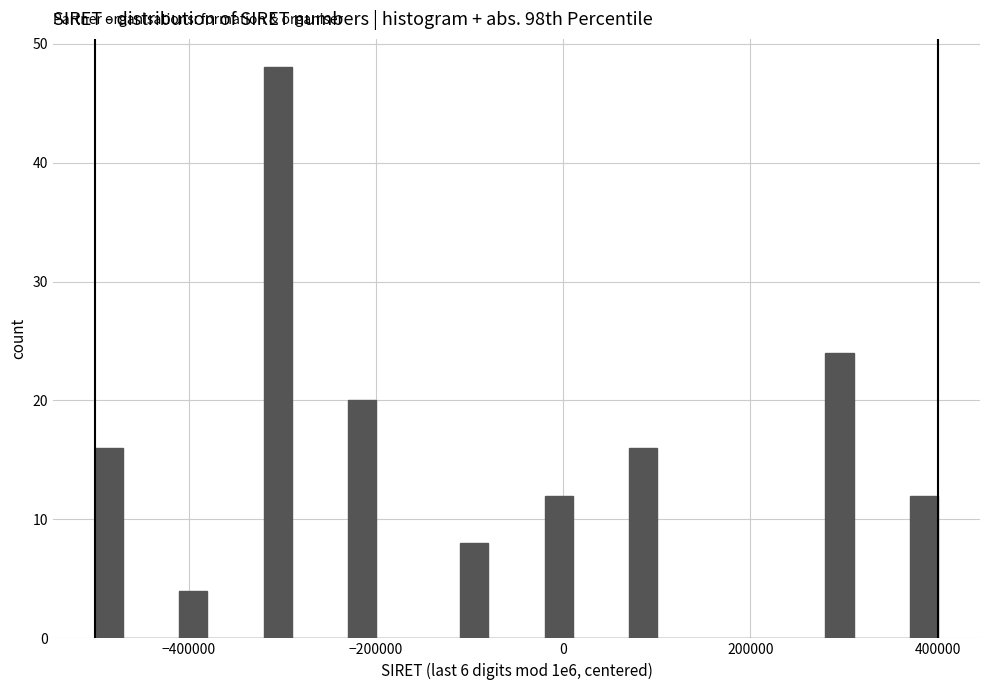

Read against the x-axis, roughly where is the centre of the tallest bar?

-300000